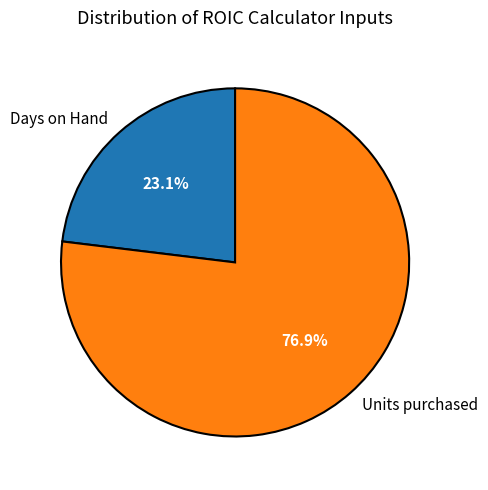

To the nearest percent, what portion does Days on Hand represent?

23%